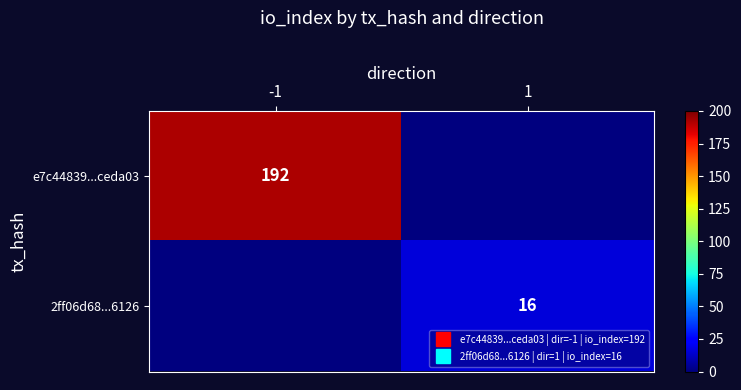

The value of 2ff06d68...6126 at 1 is 16. True or false?

True